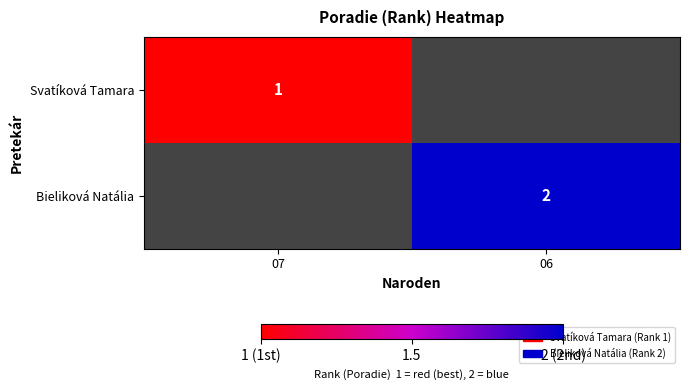

True or false: Bieliková Natália has a value of 2 at 06.

True